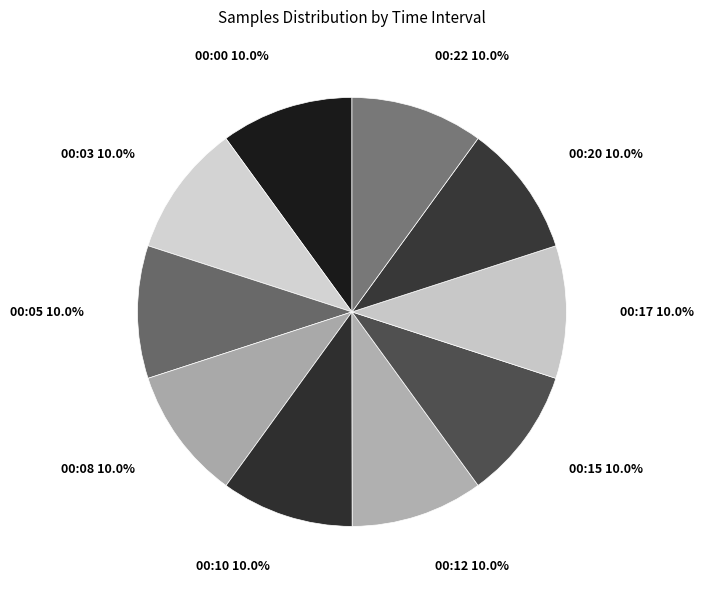

The 00:12 slice represents 10% of the pie. True or false?

True